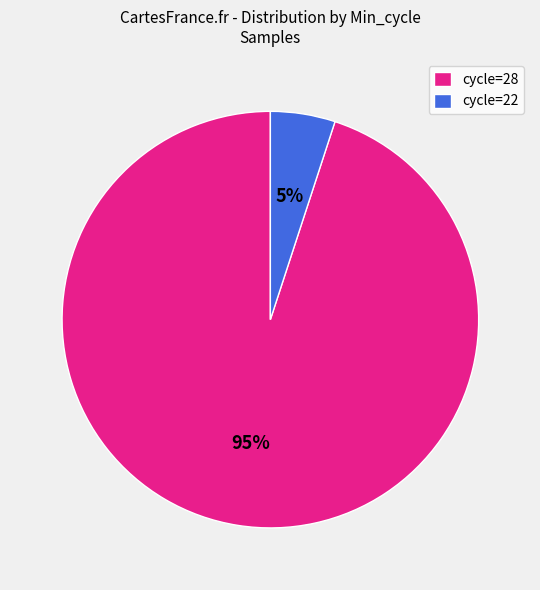

Which category accounts for the majority?

cycle=28